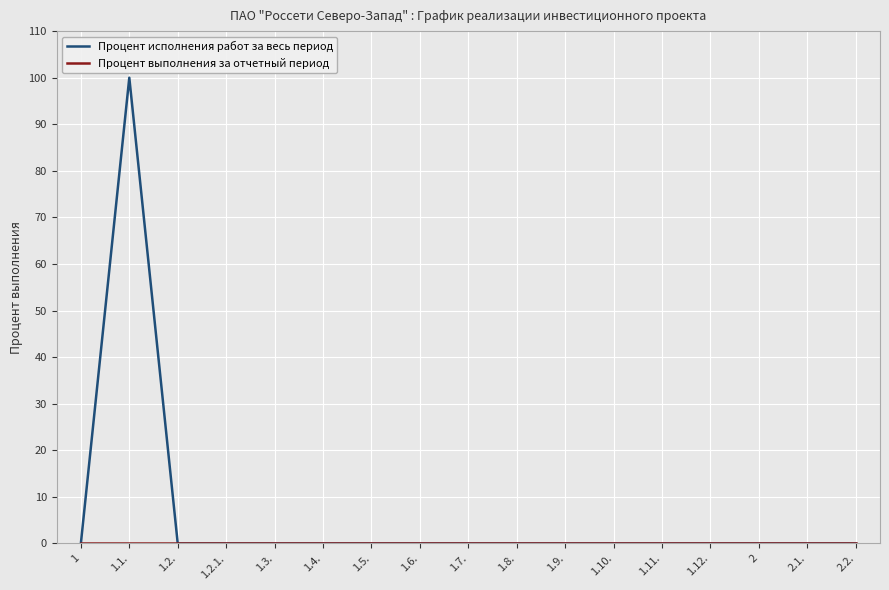

What position from the right is 1.12.?

4